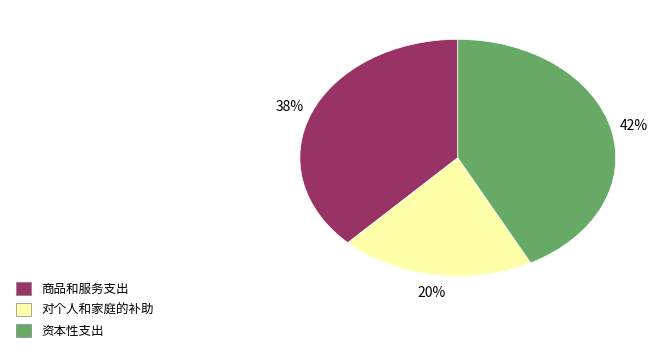

To the nearest percent, what is the difference between the largest and smallest slice percentages?

22%